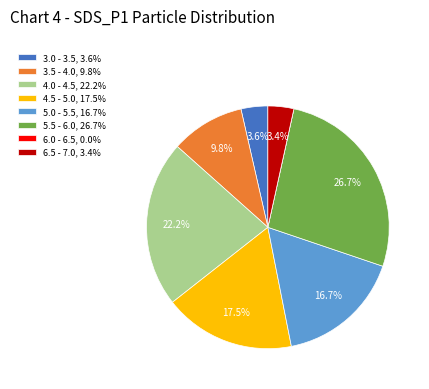

To the nearest percent, what is the average slice percentage?

12%